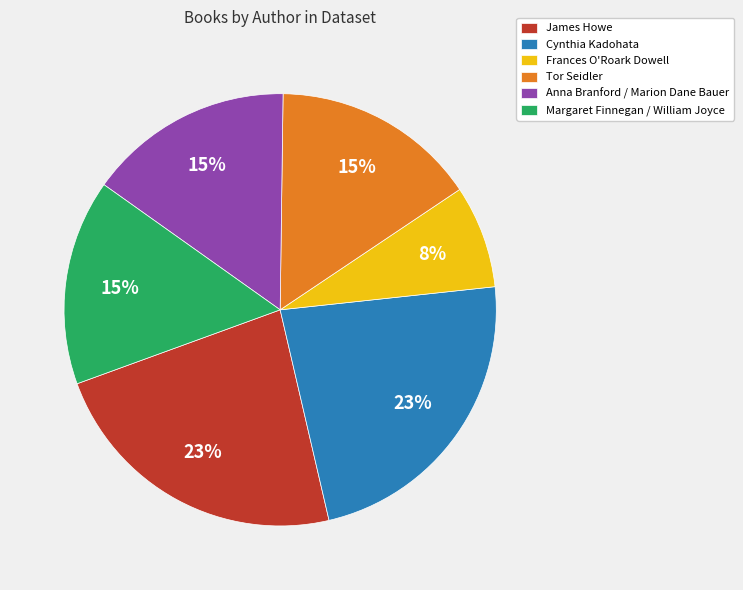

True or false: Tor Seidler accounts for 23% of the total.

False